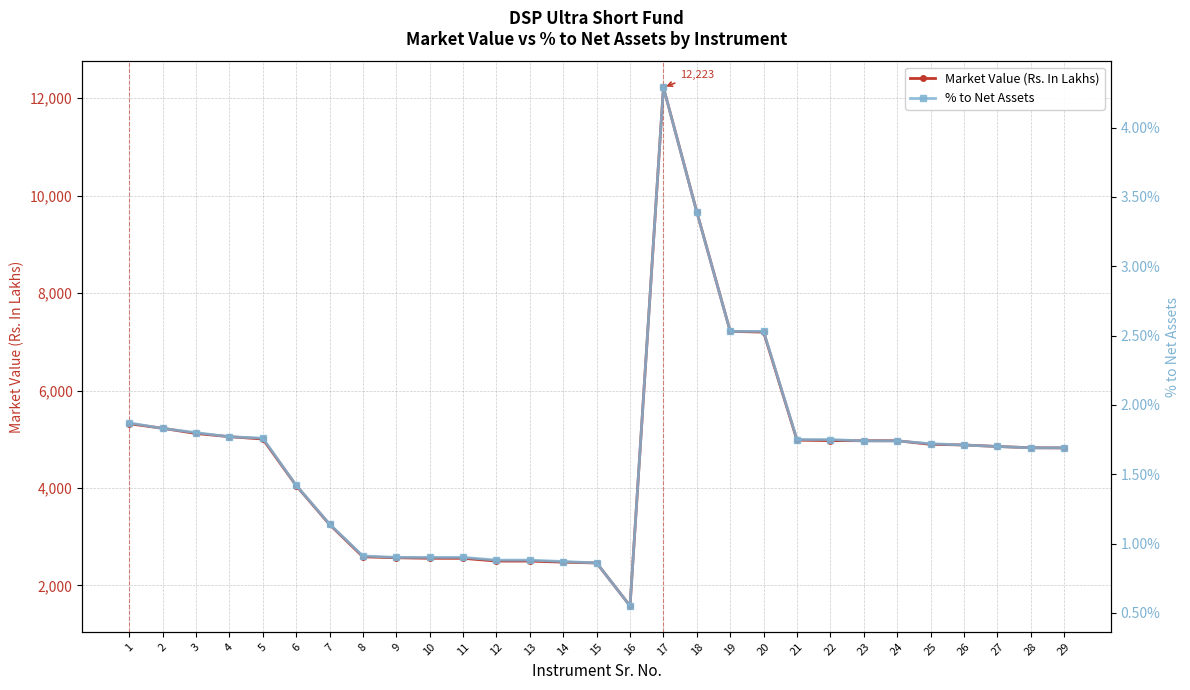

At how many categories does at least one series exceed 4590?

18